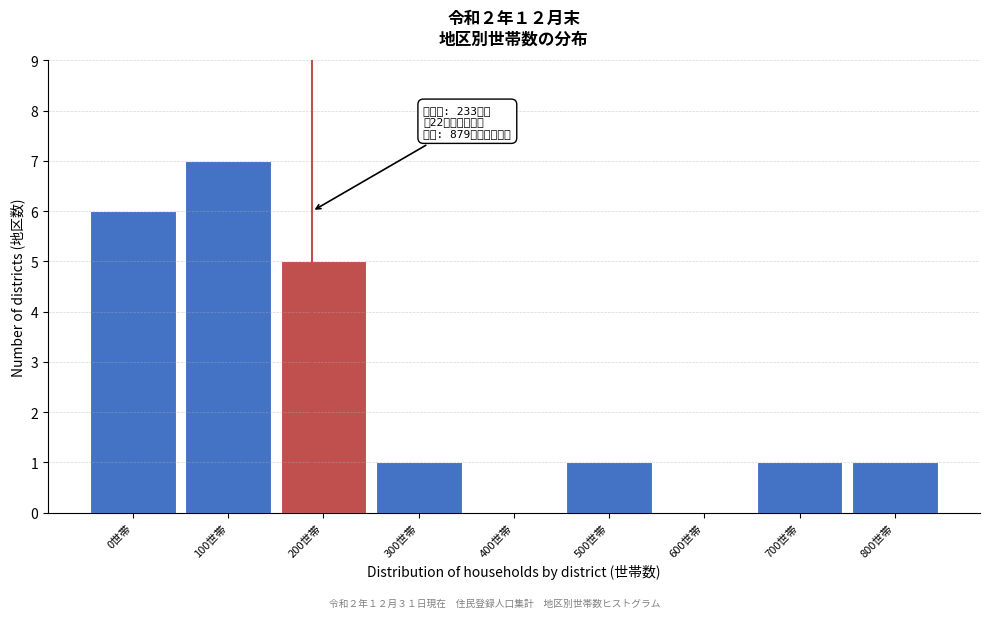

Reading left to right, extract all data points from this chart.

0世帯=6	100世帯=7	200世帯=5	300世帯=1	400世帯=0	500世帯=1	600世帯=0	700世帯=1	800世帯=1